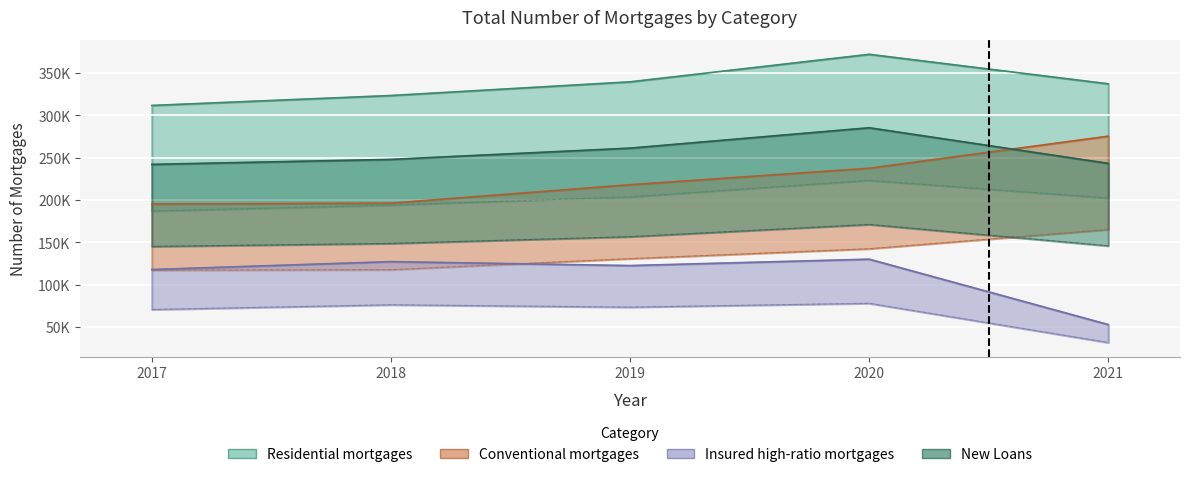

Which series has the largest total across all categories?

Residential mortgages